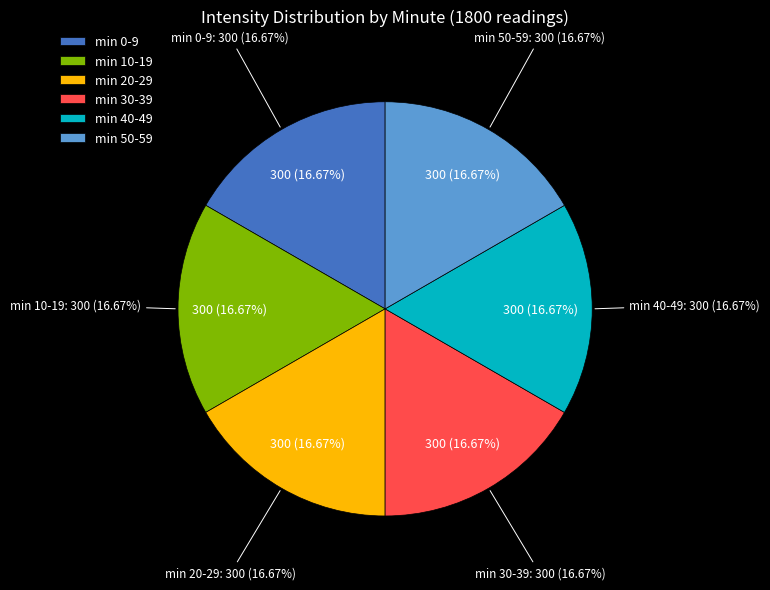

How much of the chart is everything except minute 1?

83.3%